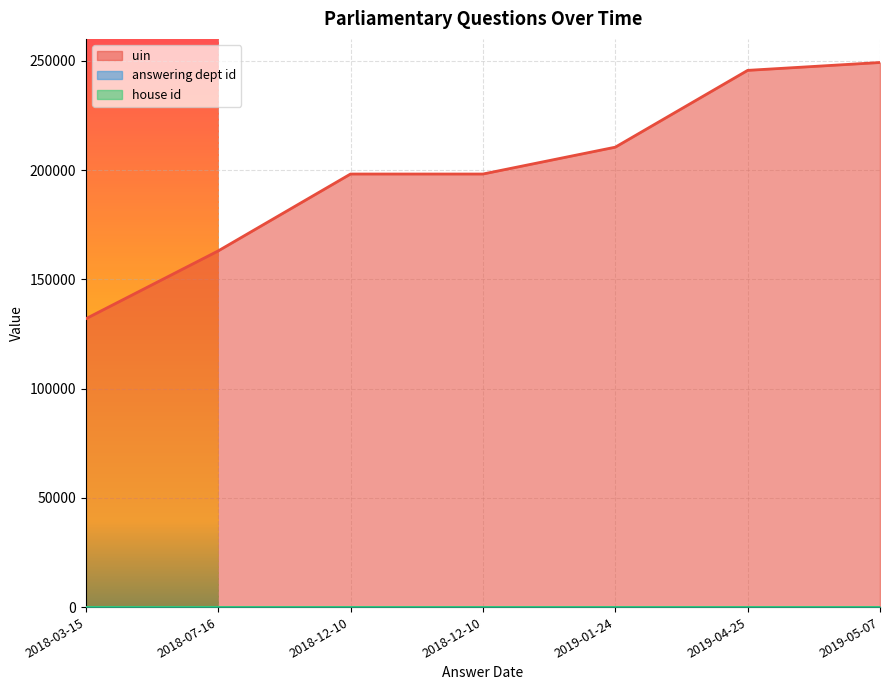

Which series has the largest range (max minus min)?

uin